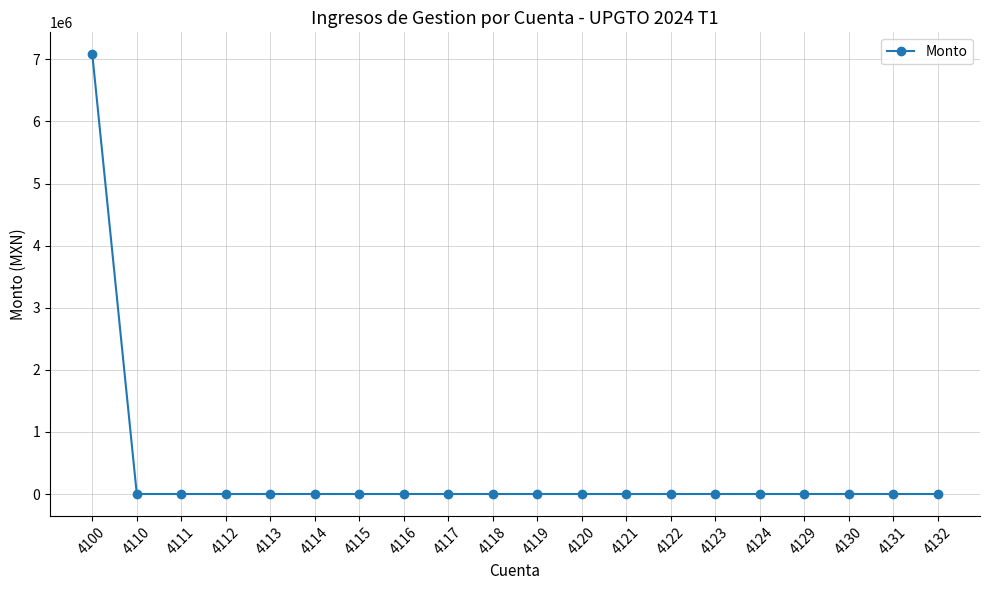

What is the sum of the values at 4129 and 4100?

7080469.6